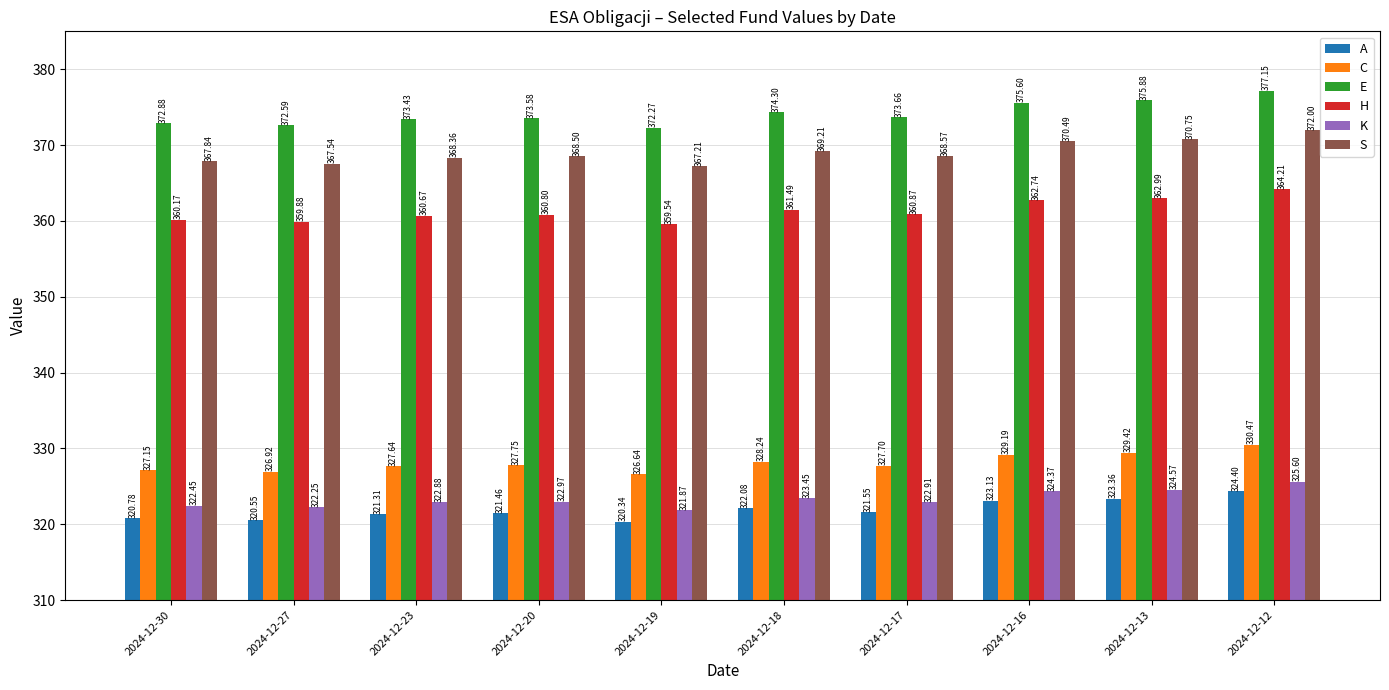

At which label does A reach its minimum?

2024-12-19